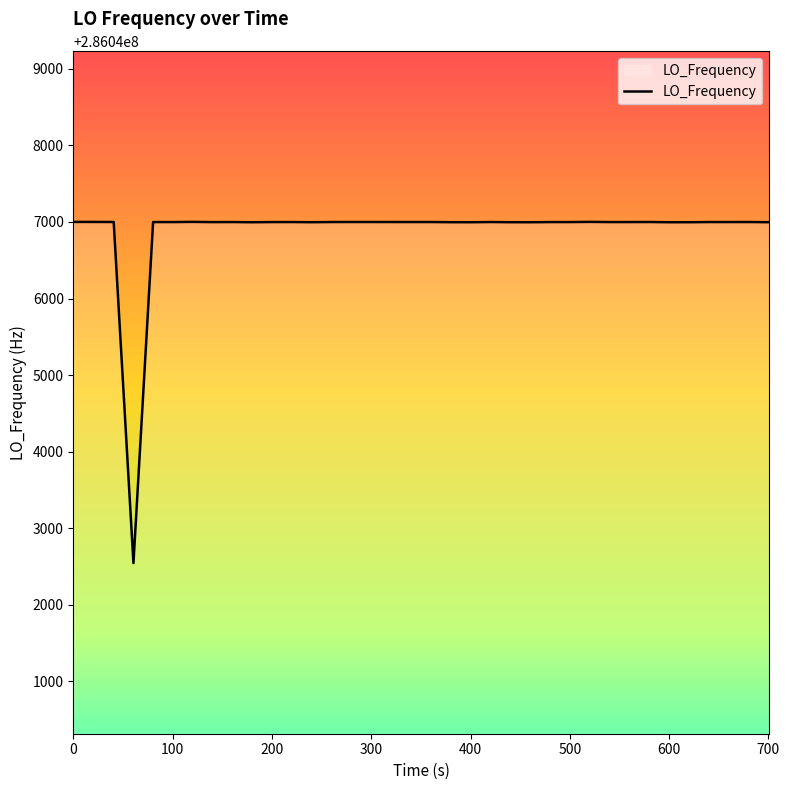

True or false: the data has more than 1 interior local peaks.

True